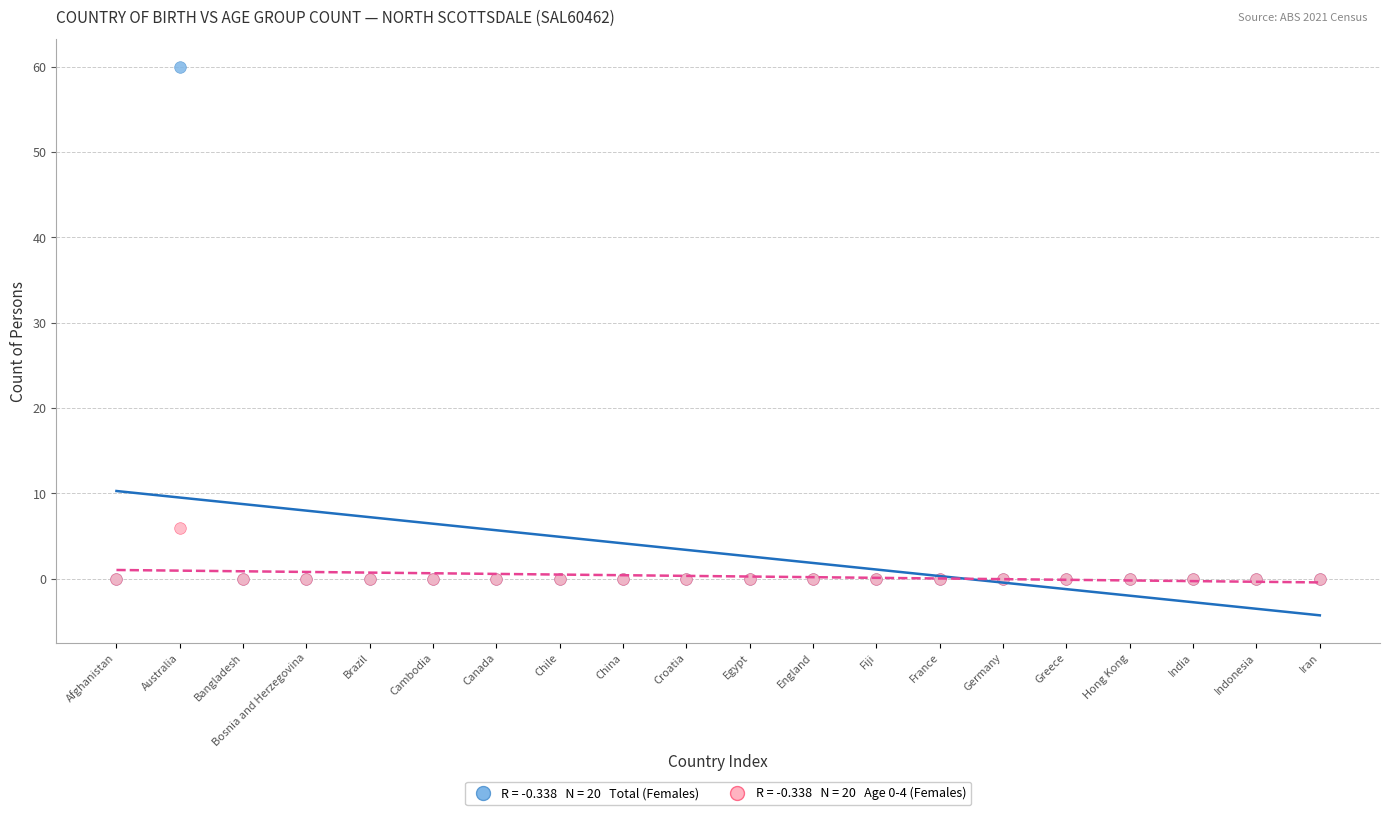

Across all series, what Y value is closest to 30?

6